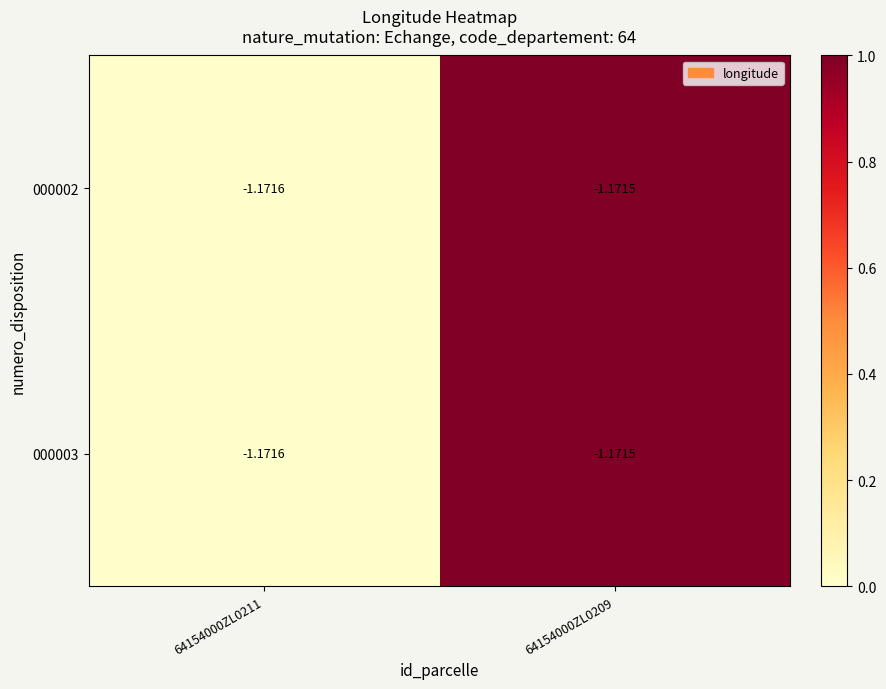

Is the value of 000003 at 64154000ZL0209 greater than the value of 000002 at 64154000ZL0211?

Yes